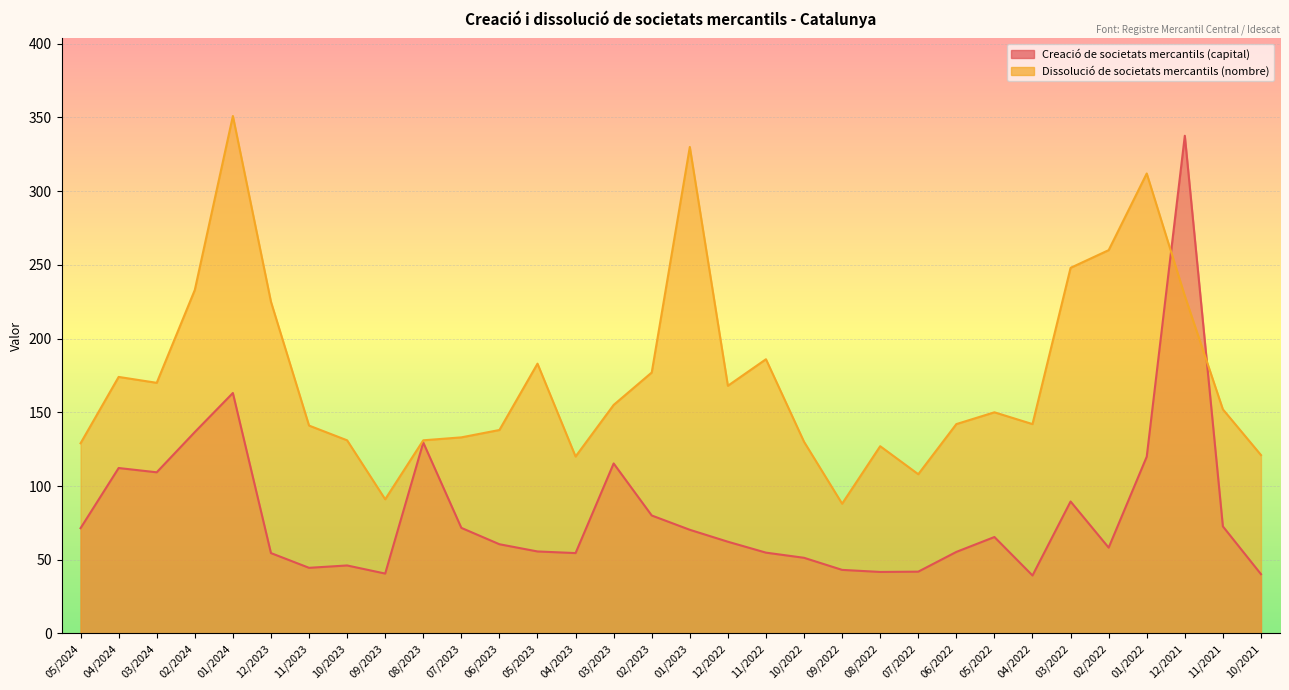

Does the chart display data point markers on the line(s)?

No